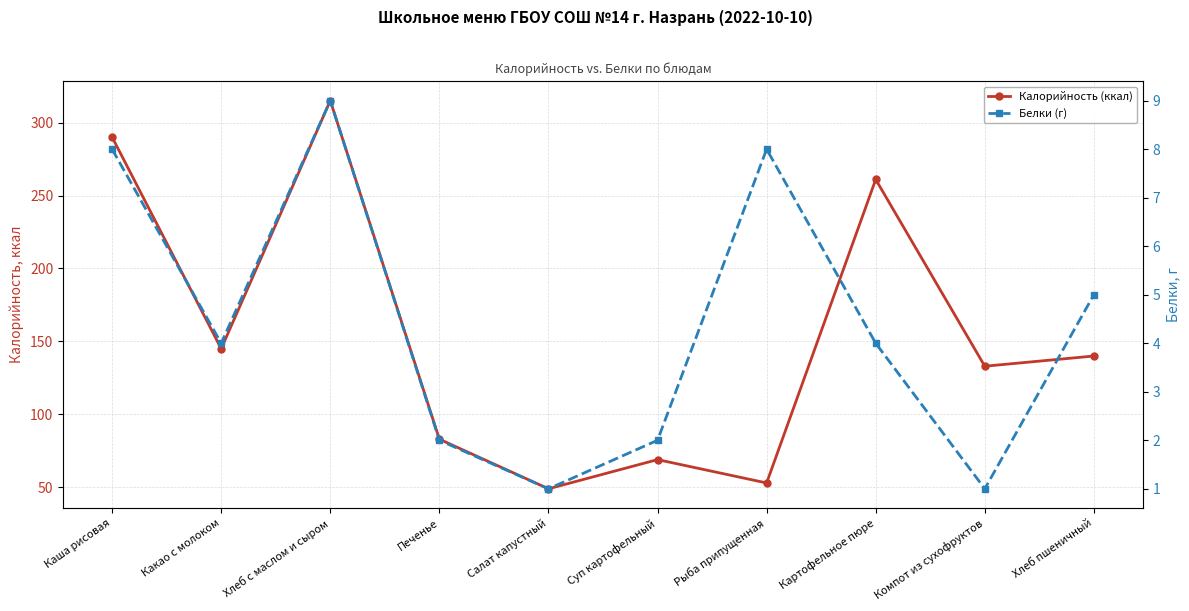

Is it true that Белки (г) equals 1 at Компот из сухофруктов?

True